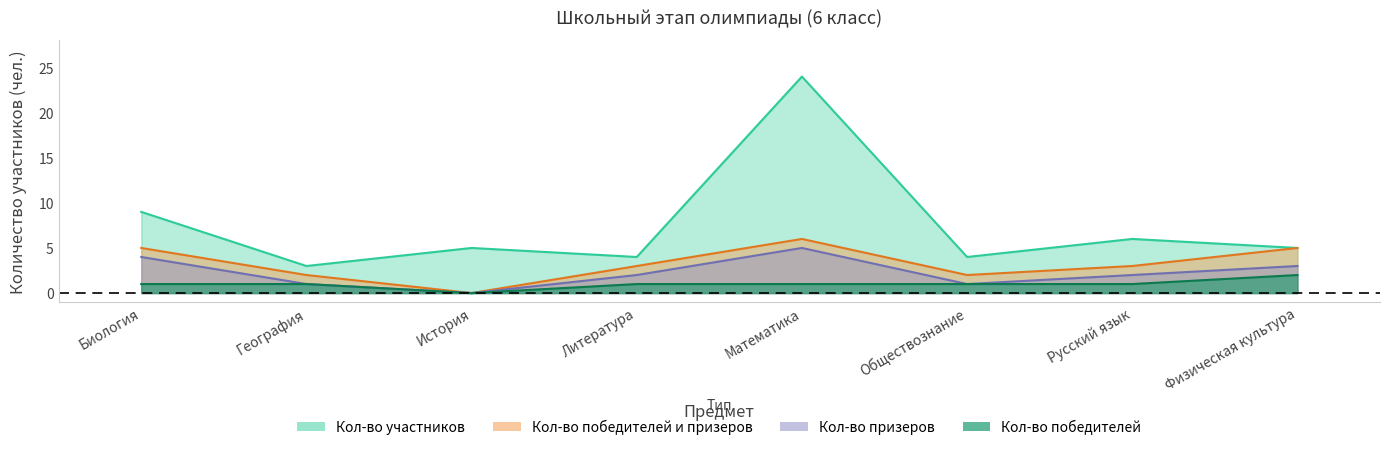

Which category has the highest value in the Кол-во призеров series?

Математика